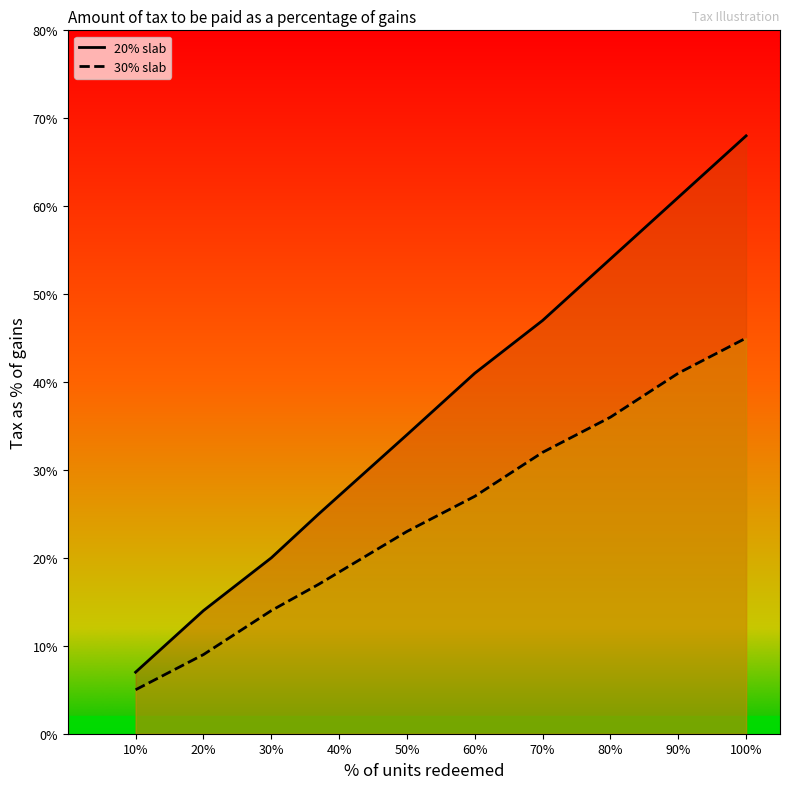

What are all the series names shown in the legend?

20% slab, 30% slab